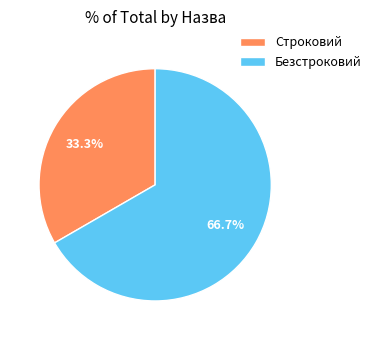

What is the ratio of the value at Безстроковий to the value at Строковий?

2.0